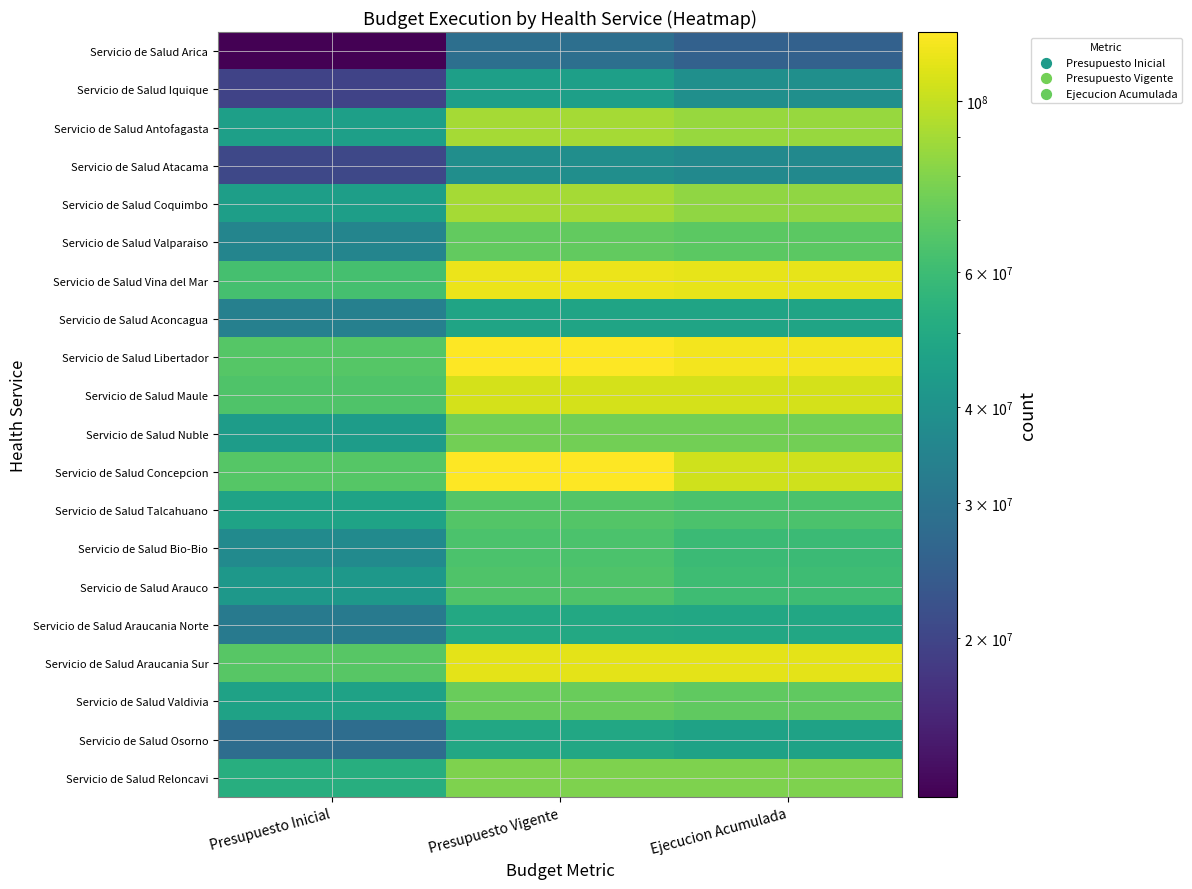

At which category is the sum across all series the highest?

Presupuesto Vigente